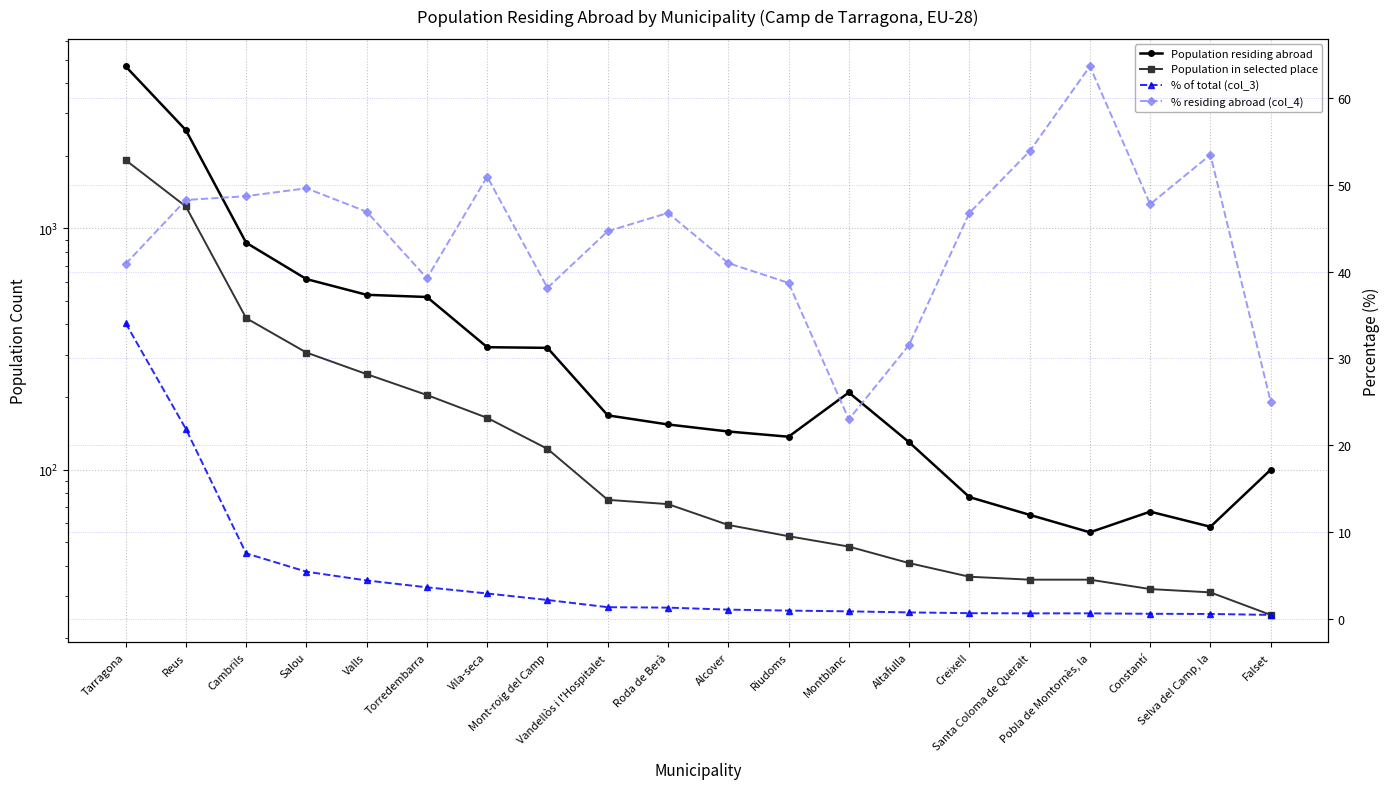

Rank the series by their maximum value, from highest to lowest.

Population residing abroad, Population in selected place, % residing abroad (col_4), % of total (col_3)